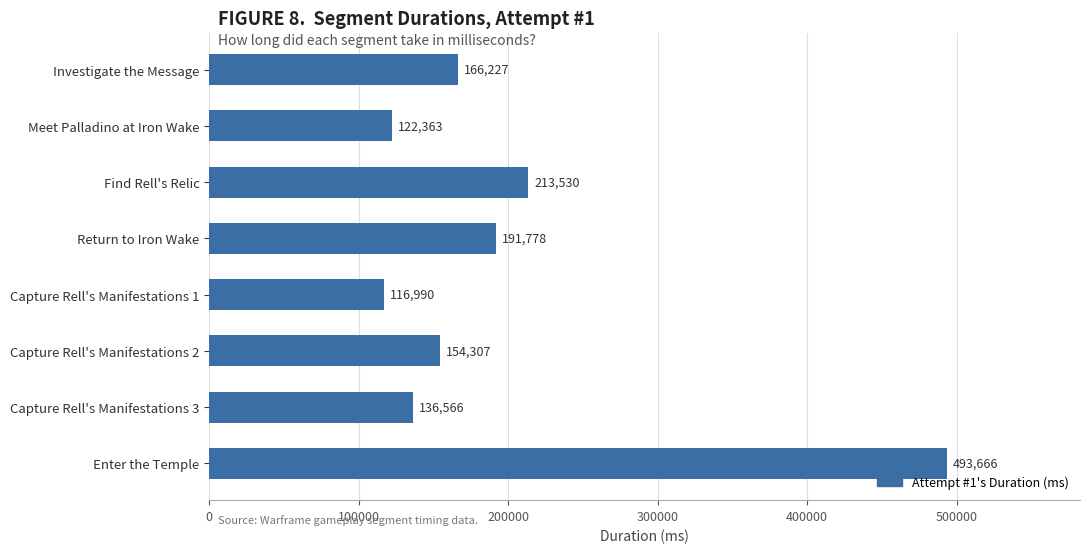

Between Meet Palladino at Iron Wake and Find Rell's Relic, which is larger?

Find Rell's Relic